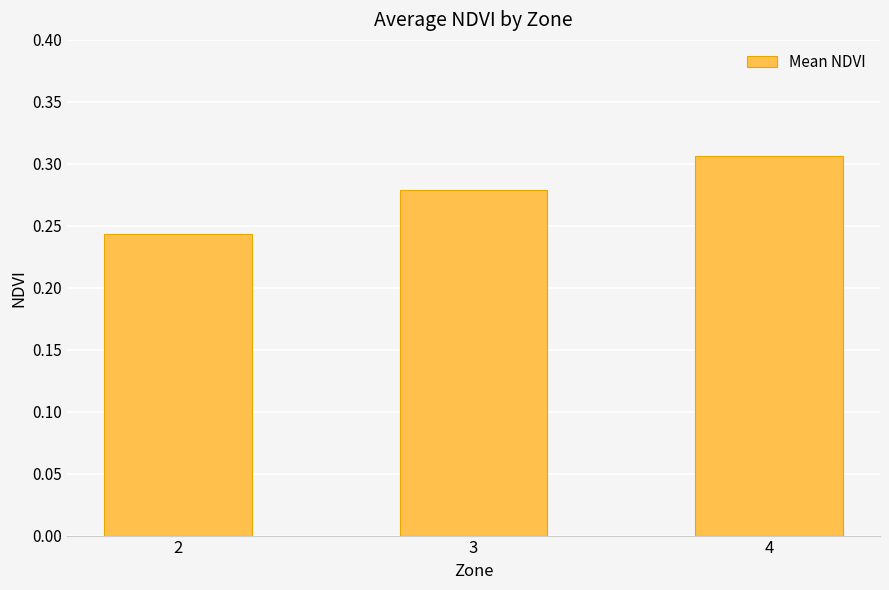

How many series are shown in this chart?

1